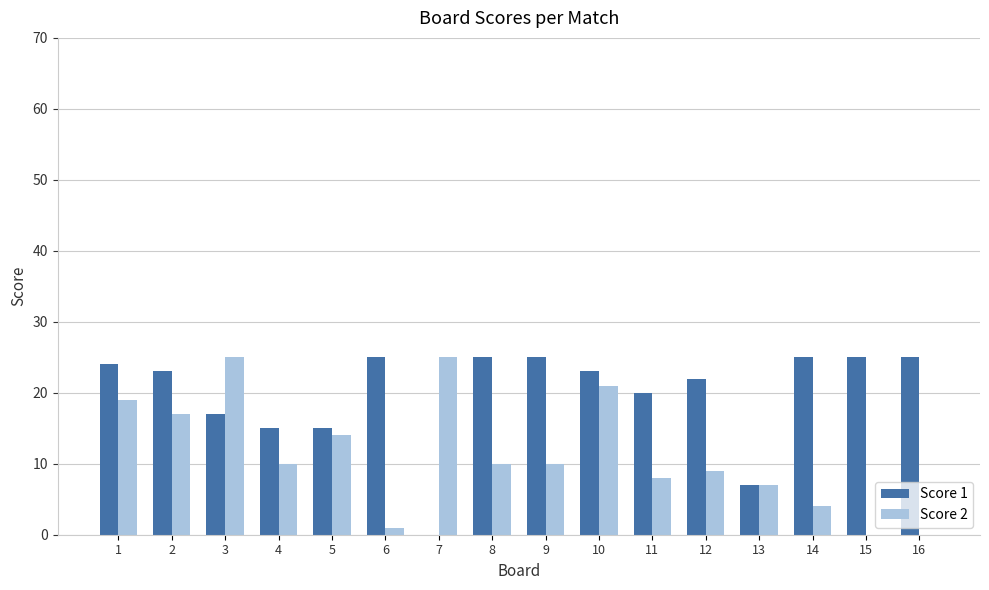

Where does the Score 2 series first go above 10?

1